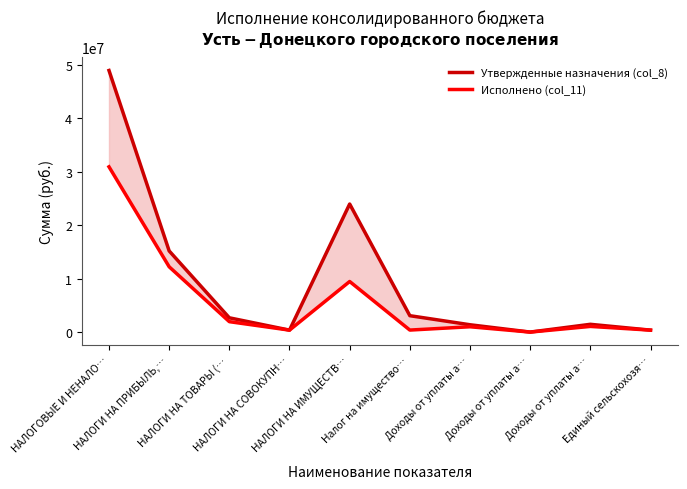

List the series in order of their overall mean, lowest first.

Исполнено (col_11), Утвержденные назначения (col_8)